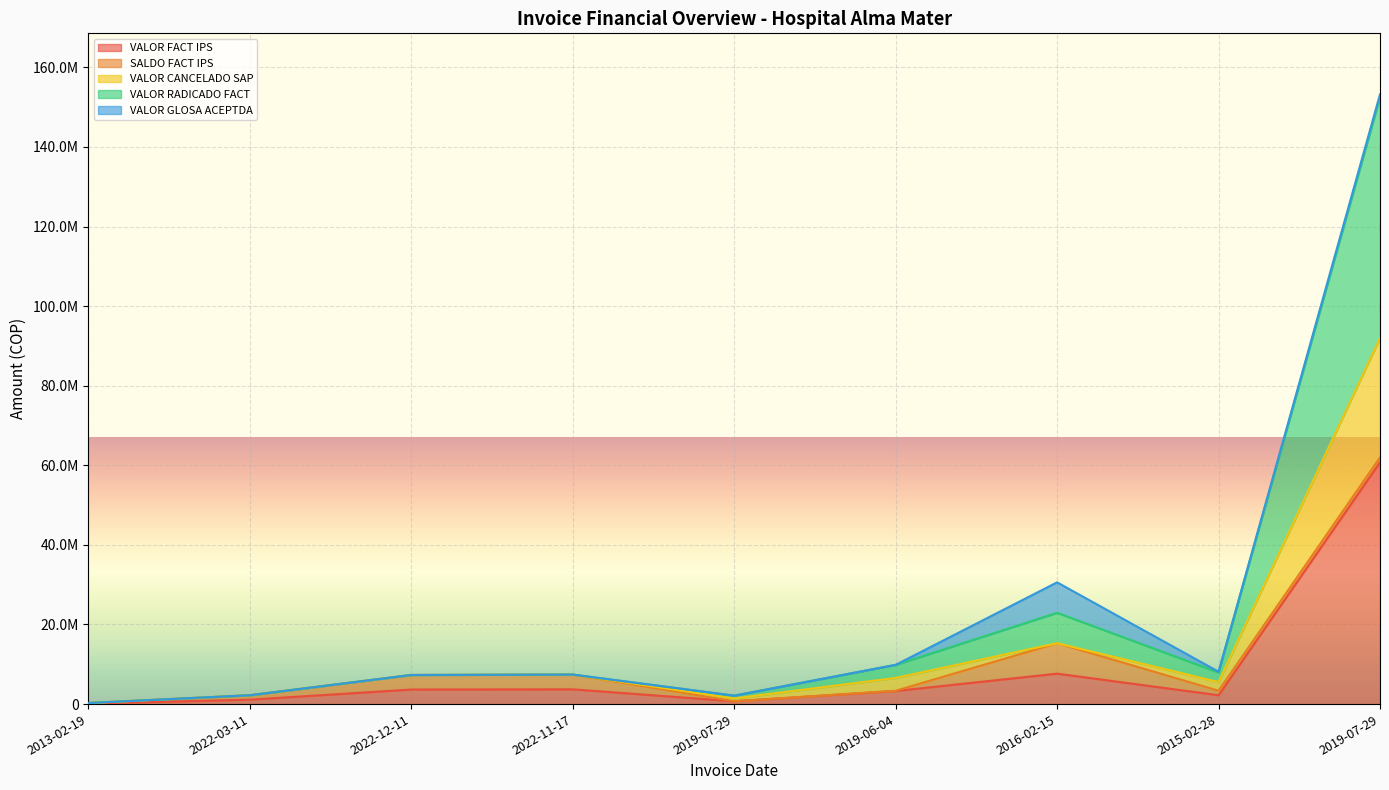

What is the sum of all VALOR FACT IPS values?

83255257